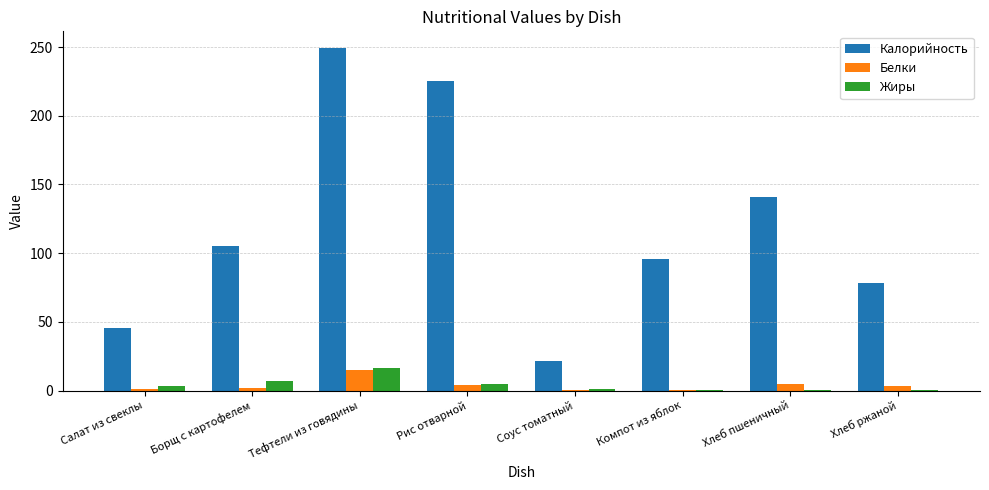

How many groups of bars are there?

8